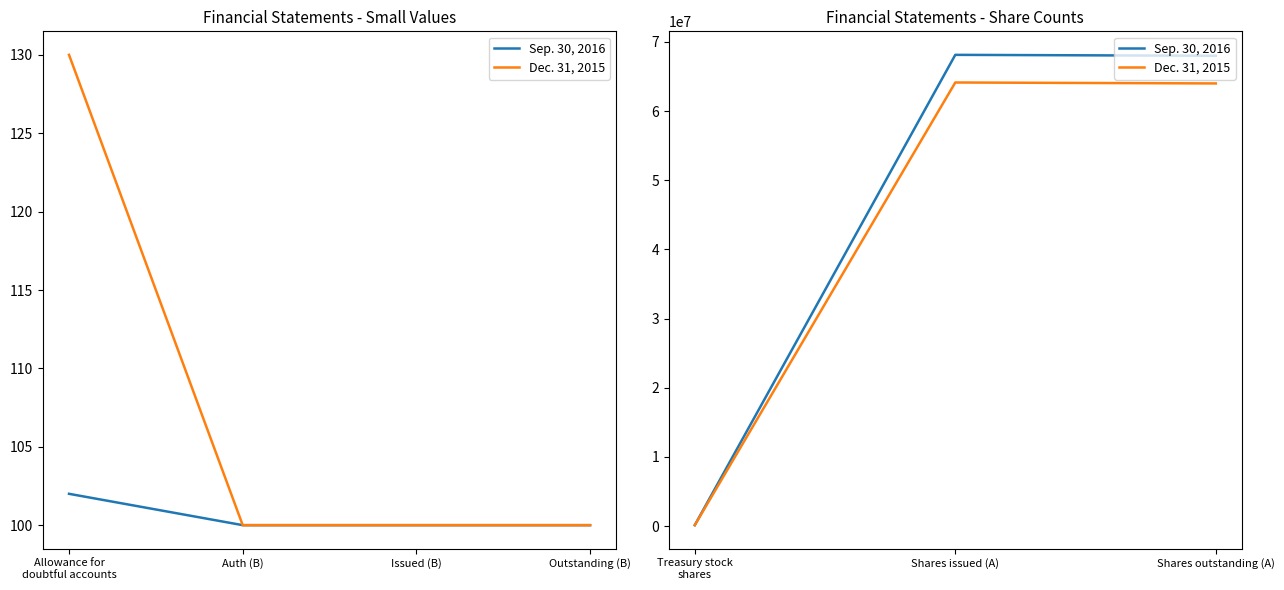

Count the number of data series in this chart.

2